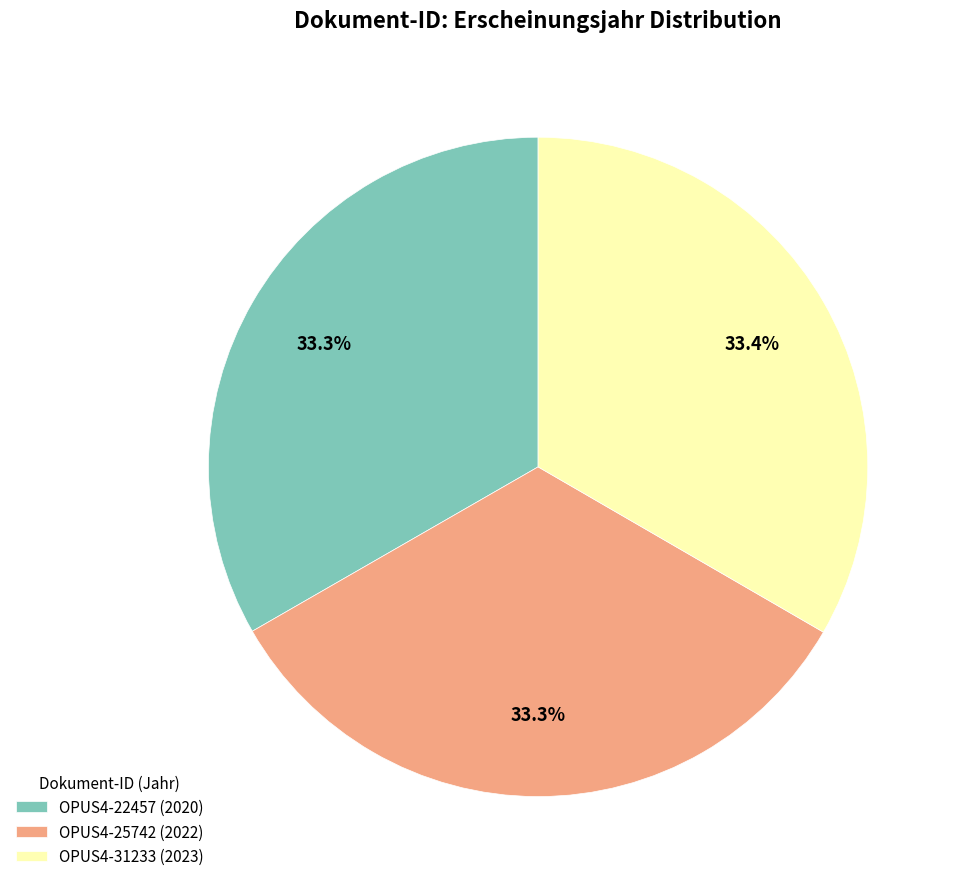

Combined, do OPUS4-31233 (2023) and OPUS4-25742 (2022) account for over 50%?

Yes